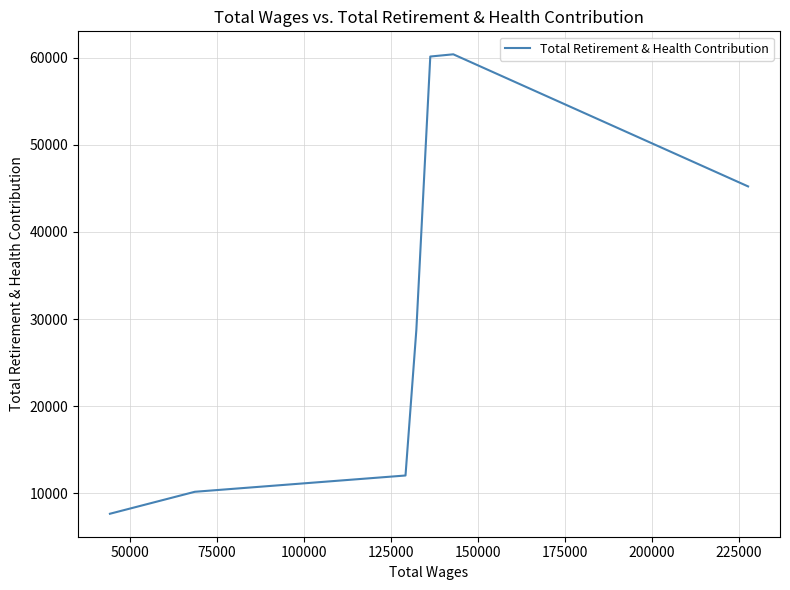

The chart shows a value of 58840 at 25000. True or false?

False